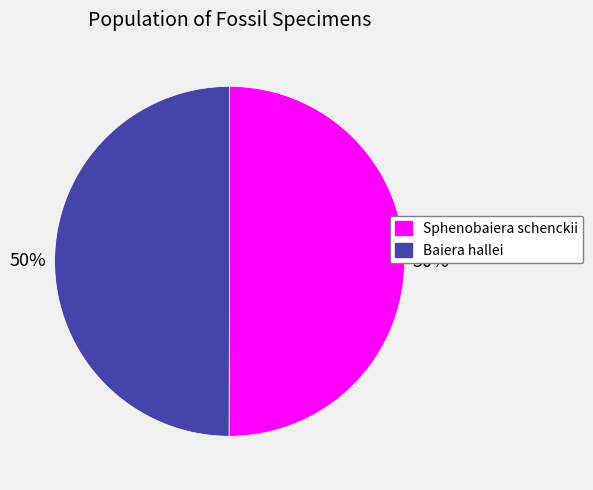

How many segments does this pie chart have?

2